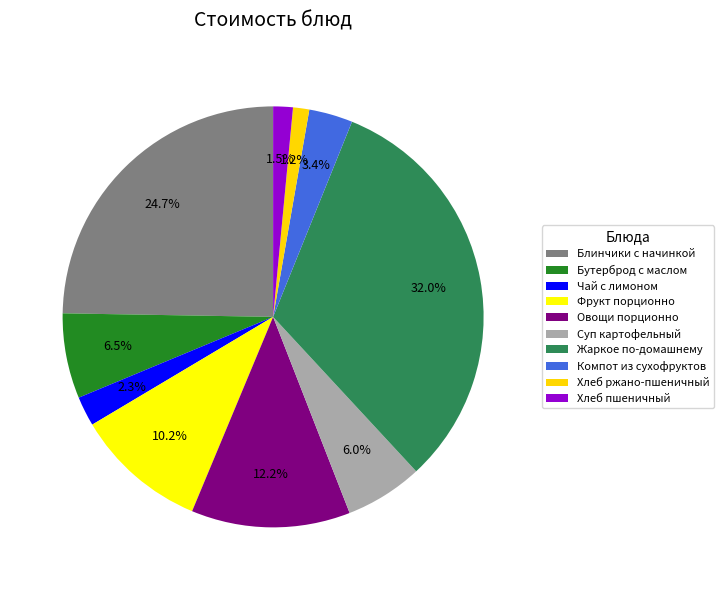

To the nearest percent, what portion does Фрукт порционно represent?

10%